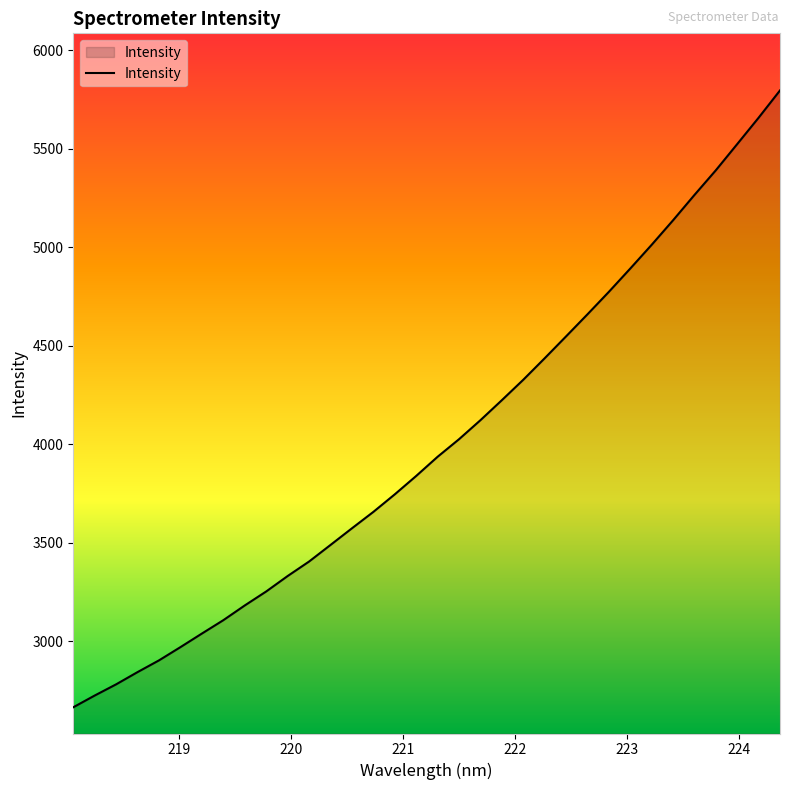

What is the difference between the maximum and minimum values?

3131.2